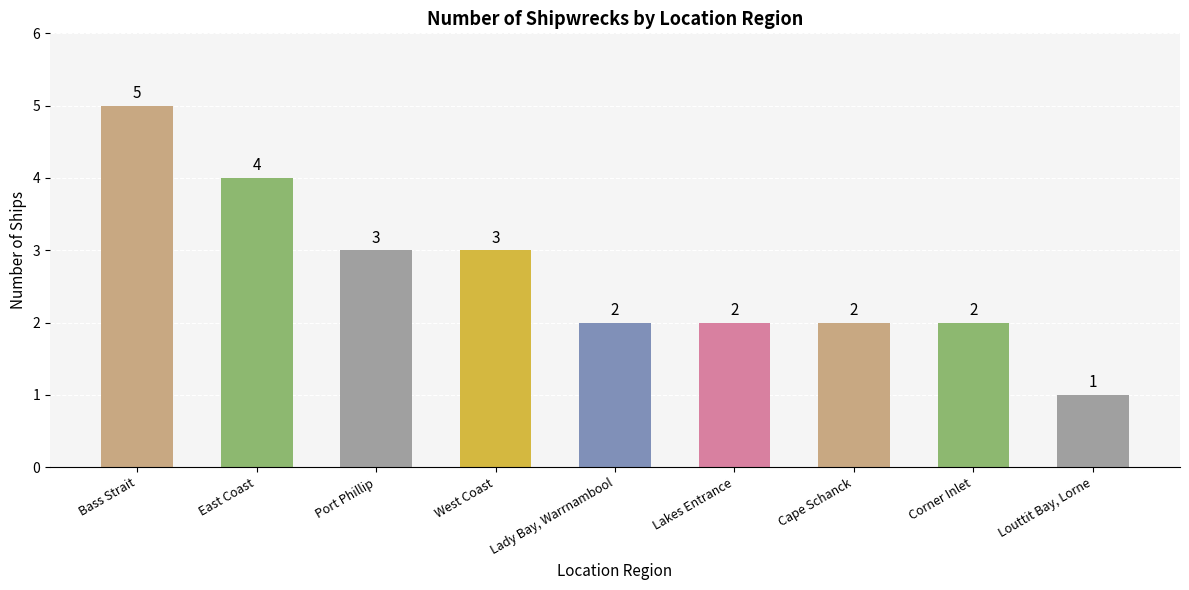

What is the difference between the maximum and minimum values?

4